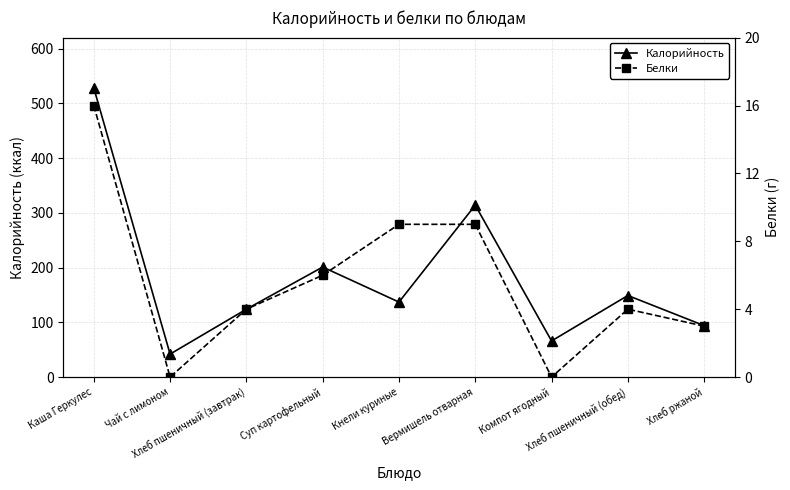

How many data points does each series have?

9